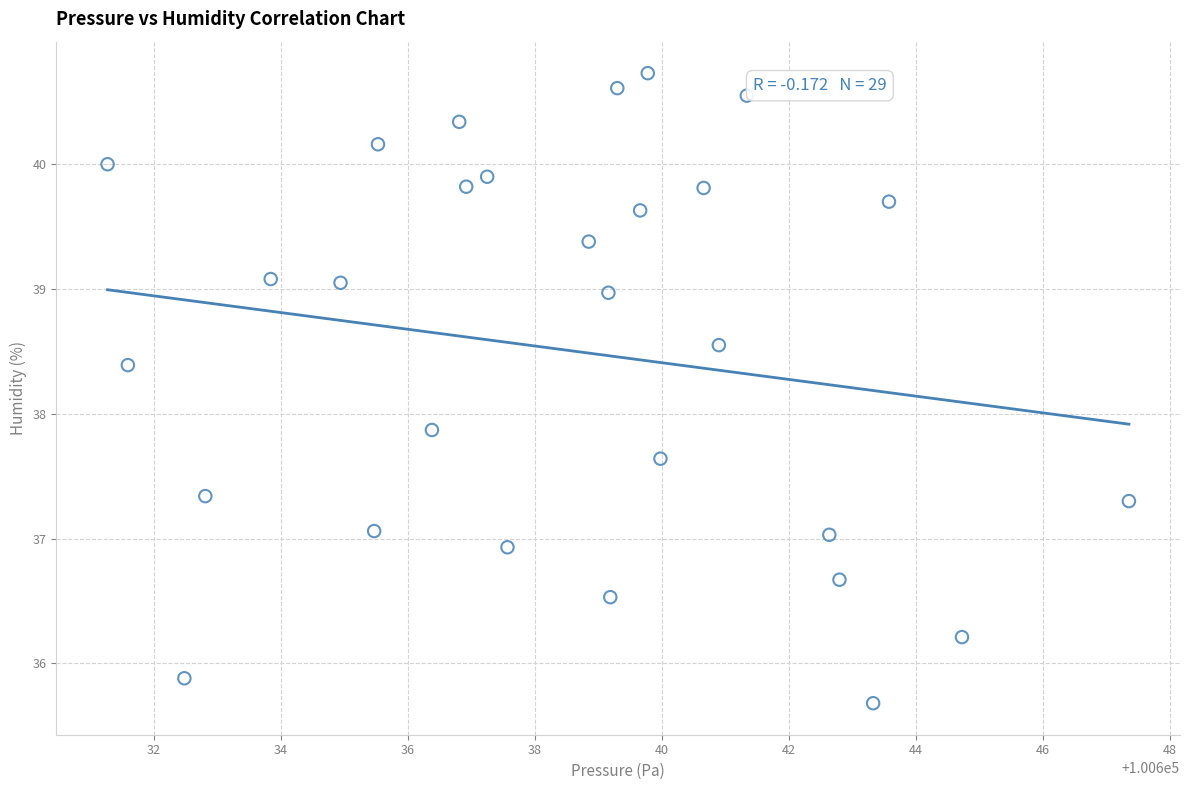

What is the range of X values (max minus min)?

16.1